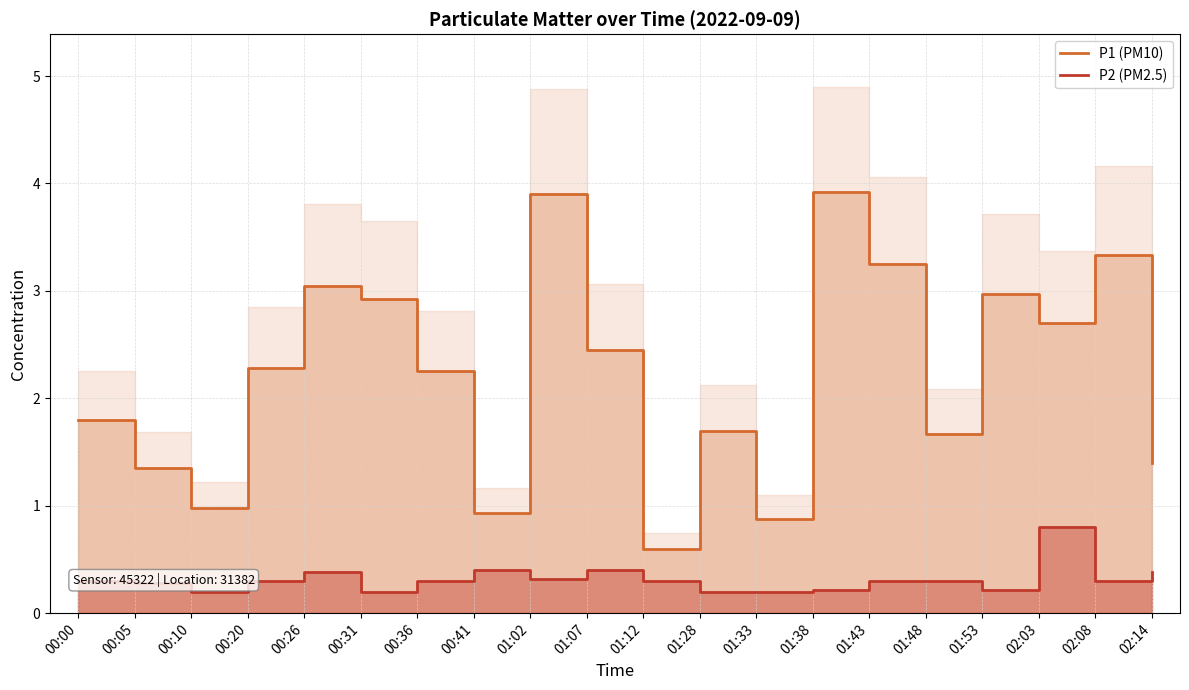

At which category is the sum across all series the highest?

01:02